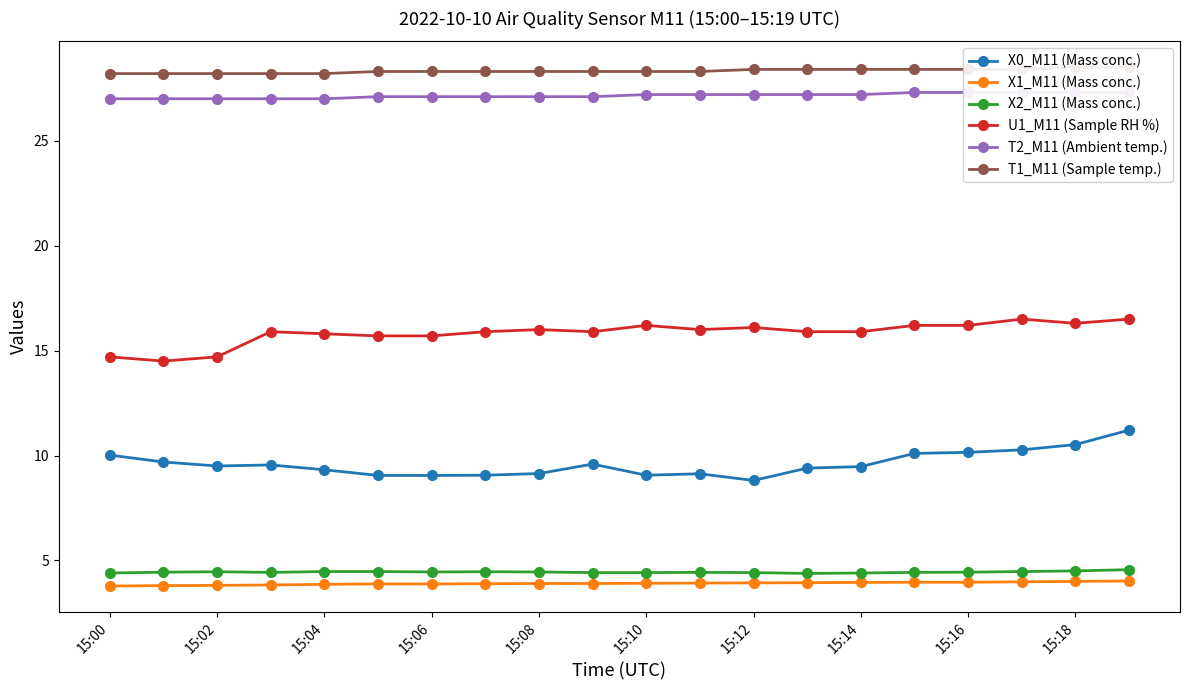

Is the value of X2_M11 (Mass conc.) at 15:12 greater than the value of X0_M11 (Mass conc.) at 15:00?

No